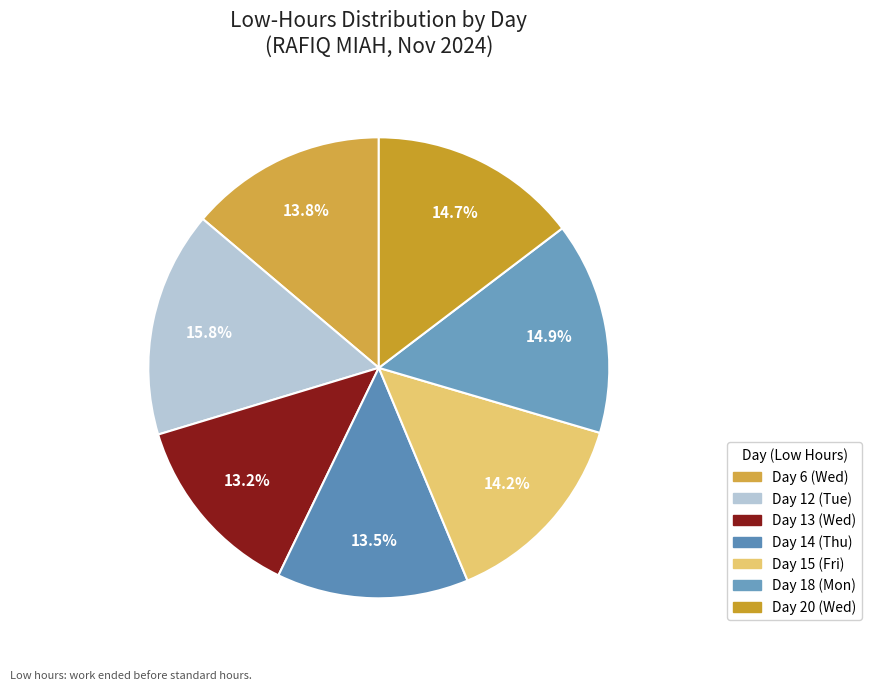

To the nearest percent, what is the difference between the Day 15 (Fri) and Day 12 (Tue) slice percentages?

2%